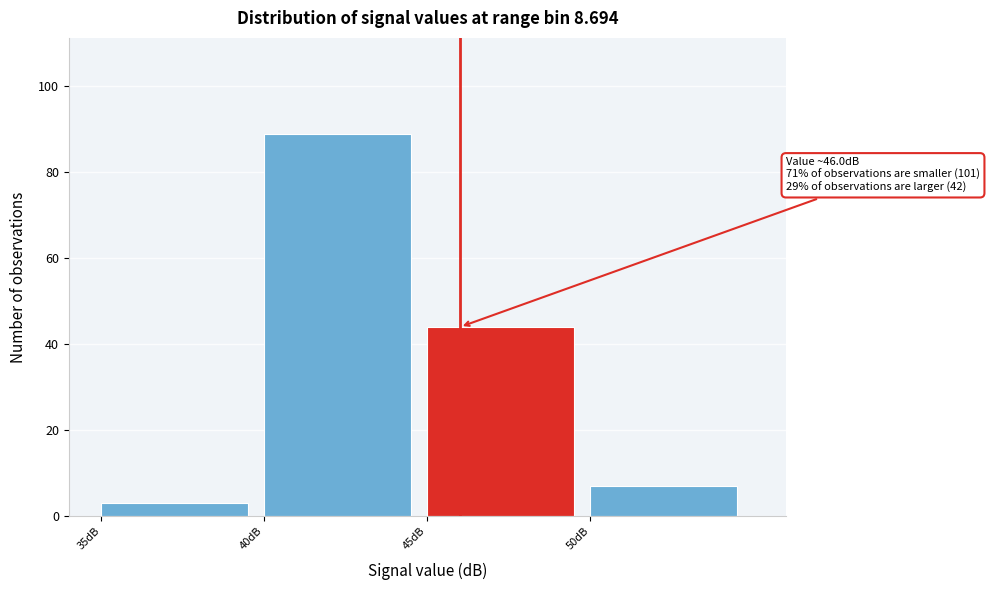

Over which range of the x-axis is the bar tallest?

40 to 45